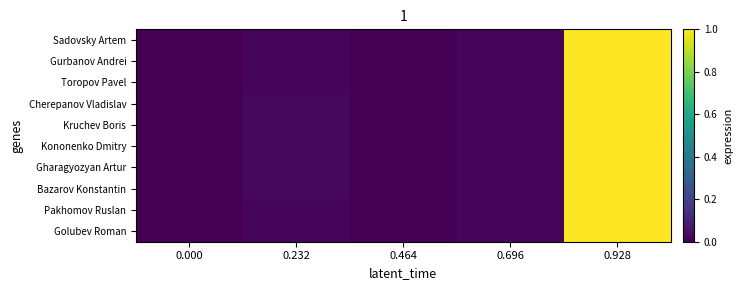

At 0.696, list the series in order from largest to smallest.

Cherepanov Vladislav, Gharagyozyan Artur, Sadovsky Artem, Kononenko Dmitry, Gurbanov Andrei, Kruchev Boris, Pakhomov Ruslan, Golubev Roman, Toropov Pavel, Bazarov Konstantin